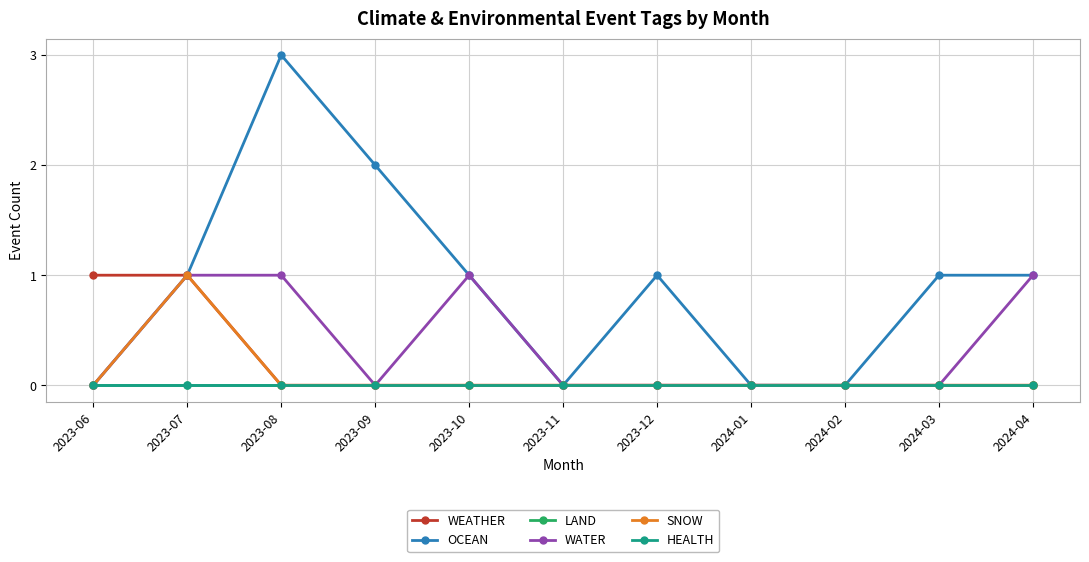

At how many categories does at least one series exceed 1?

2